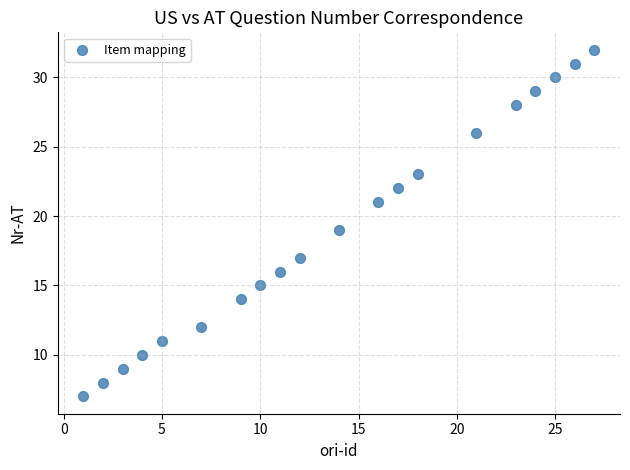

What is the range of X values (max minus min)?

26